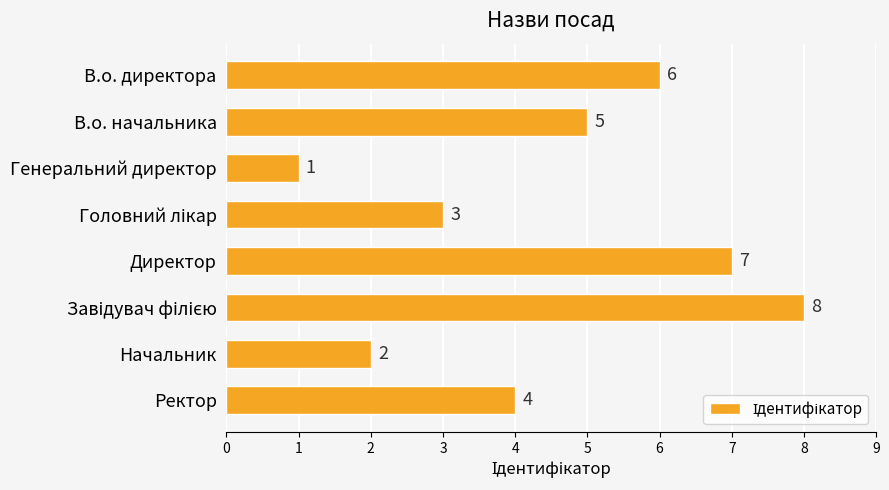

Reading top to bottom, transcribe all the data shown in this chart.

6	5	1	3	7	8	2	4